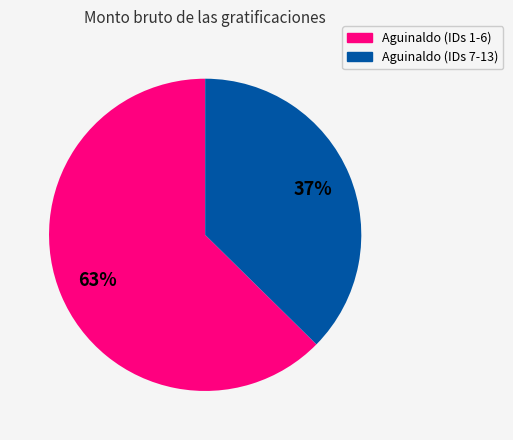

To the nearest percent, what is the average slice percentage?

50%